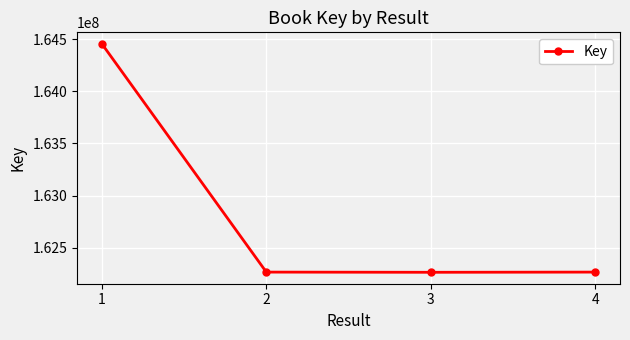

Which has a higher value, 4 or 1?

1